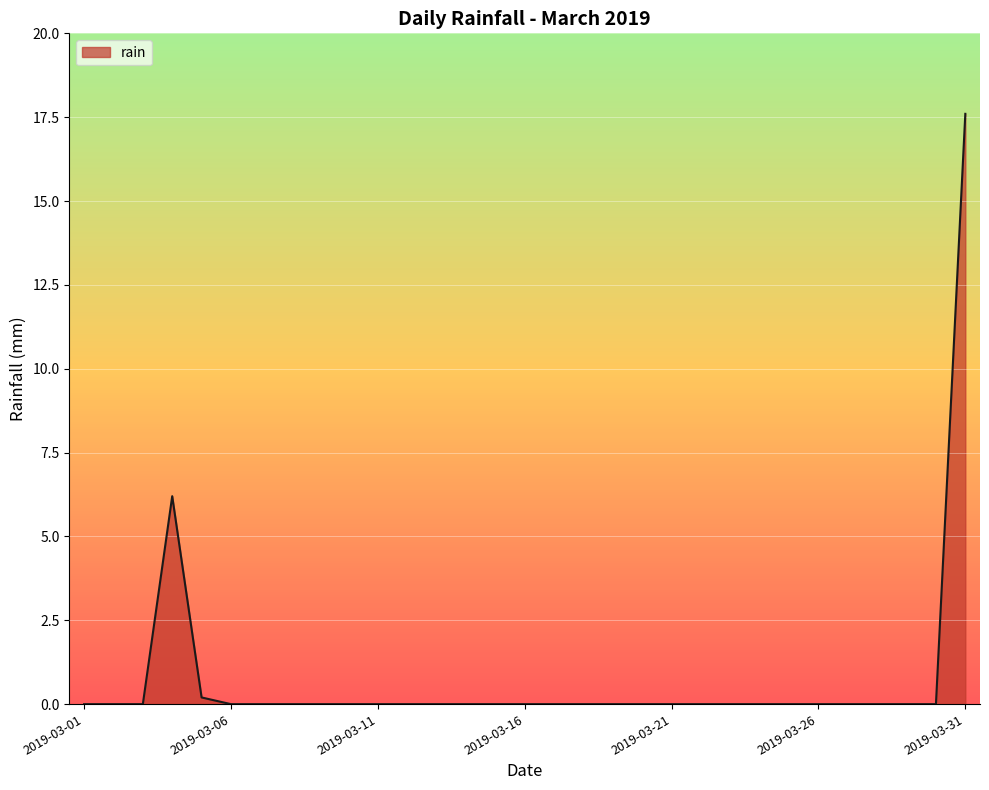

What is the maximum value shown in the chart?

17.6